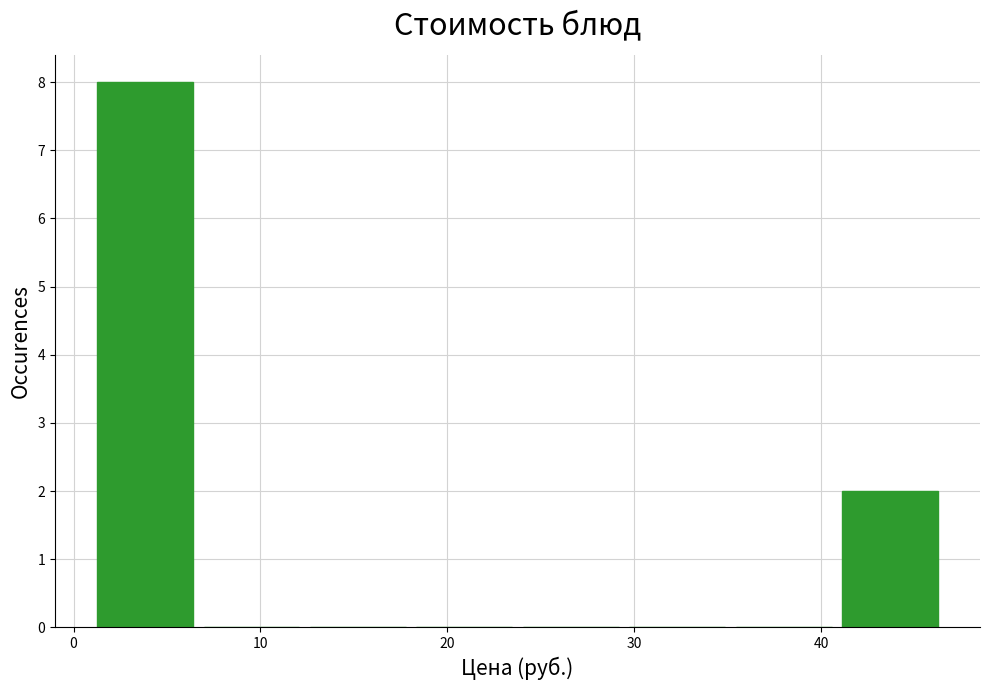

Which range on the x-axis has the tallest bar?

1 to 7